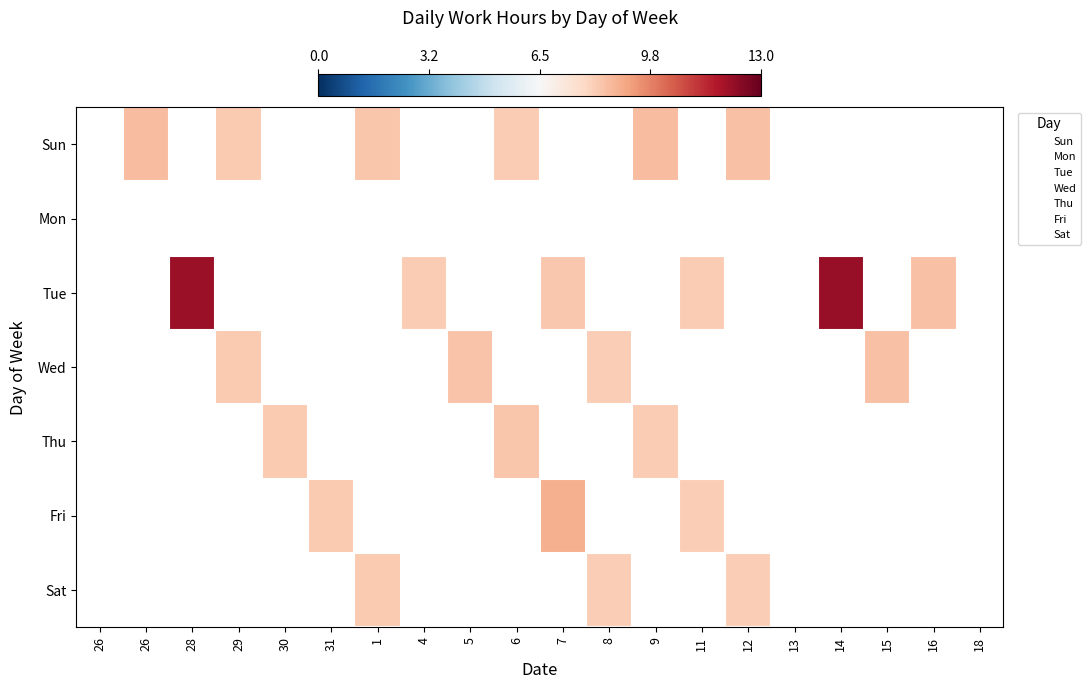

True or false: Fri has a value of 5.0 at 28.

True